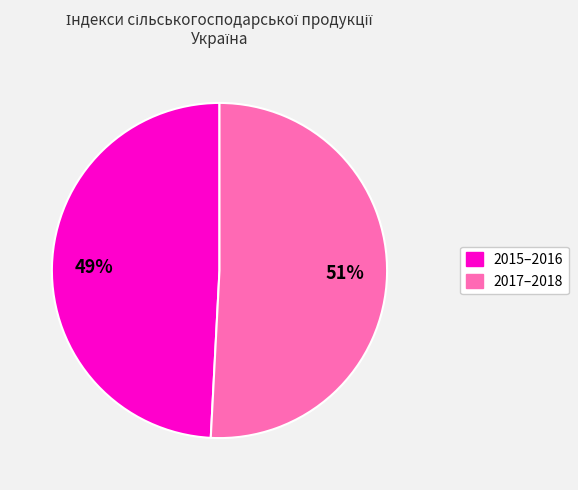

How many segments does this pie chart have?

2